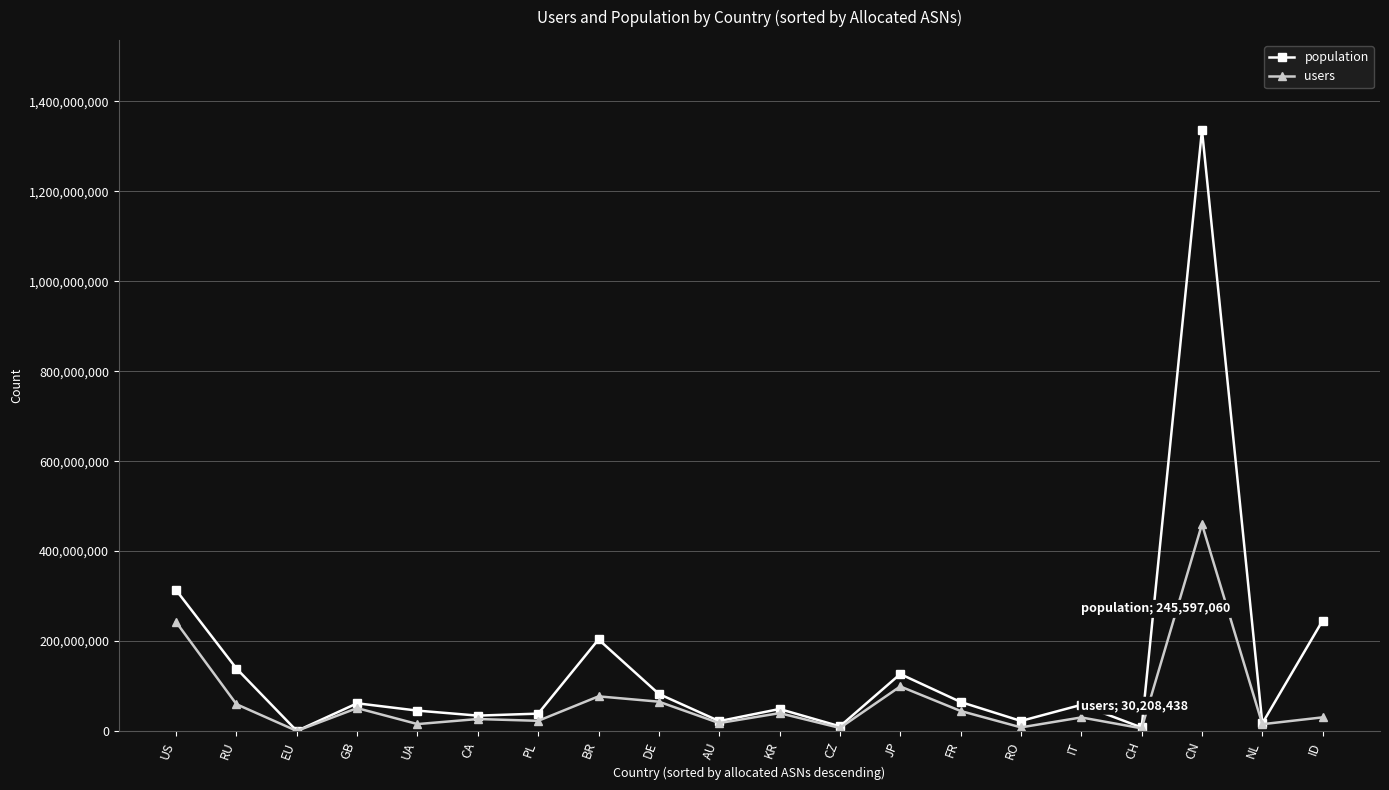

Between CH and CN, which series saw the biggest shift?

population